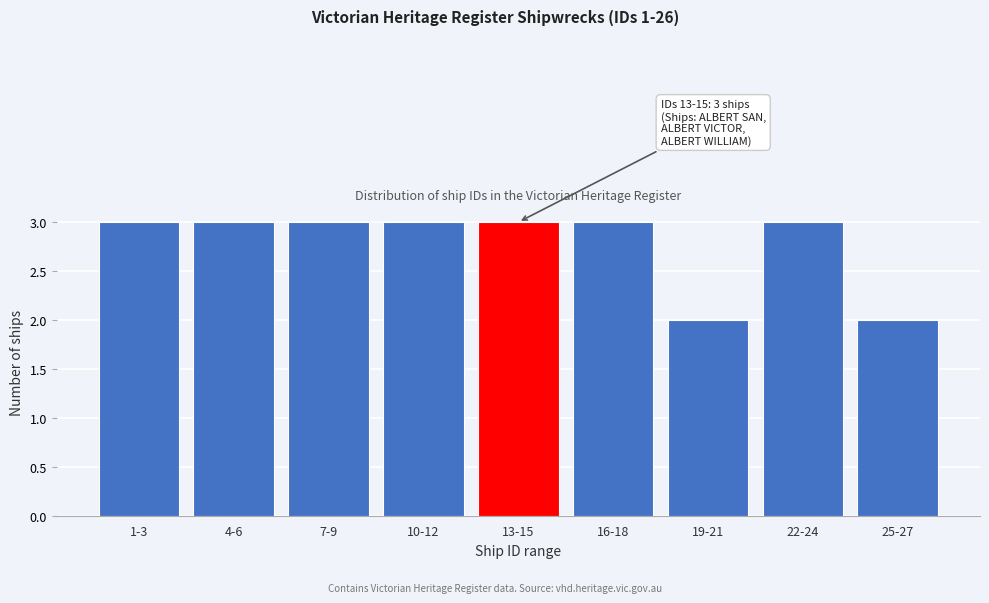

Reading right to left, extract all data points from this chart.

25-27=2	22-24=3	19-21=2	16-18=3	13-15=3	10-12=3	7-9=3	4-6=3	1-3=3